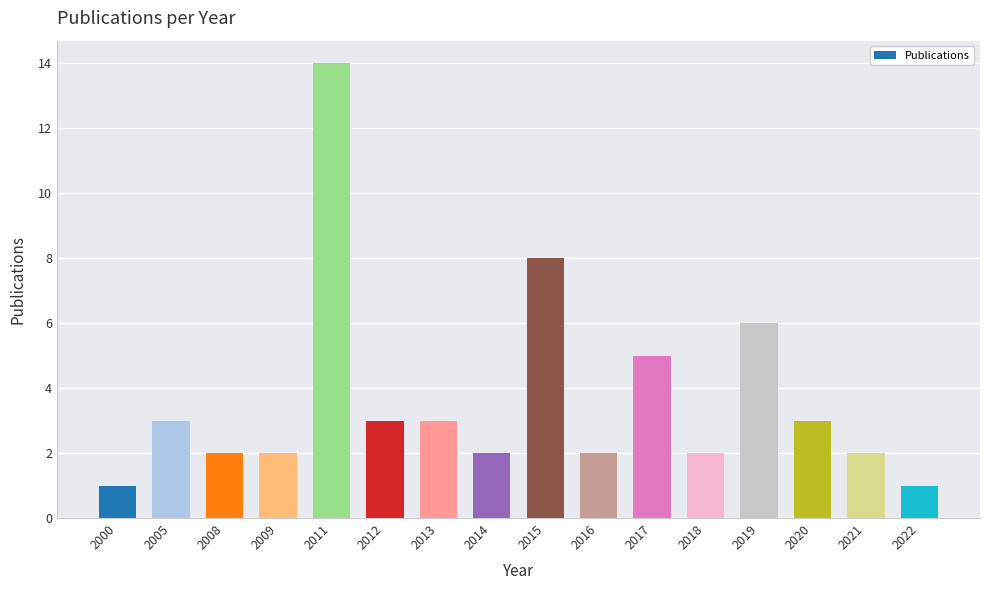

Reading left to right, list all the values displayed in this chart.

2000=1	2005=3	2008=2	2009=2	2011=14	2012=3	2013=3	2014=2	2015=8	2016=2	2017=5	2018=2	2019=6	2020=3	2021=2	2022=1